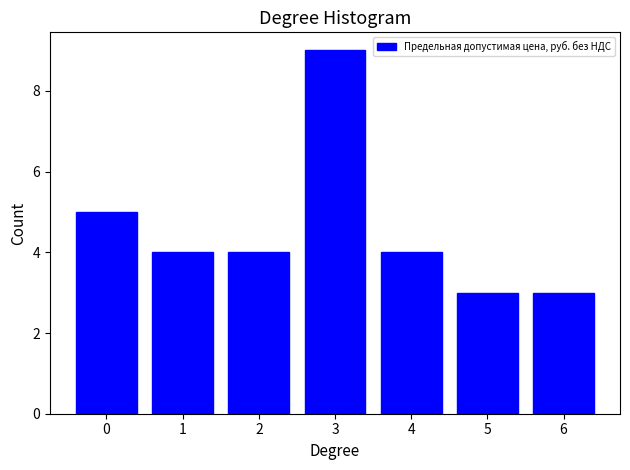

Reading right to left, transcribe all the data shown in this chart.

6=3	5=3	4=4	3=9	2=4	1=4	0=5